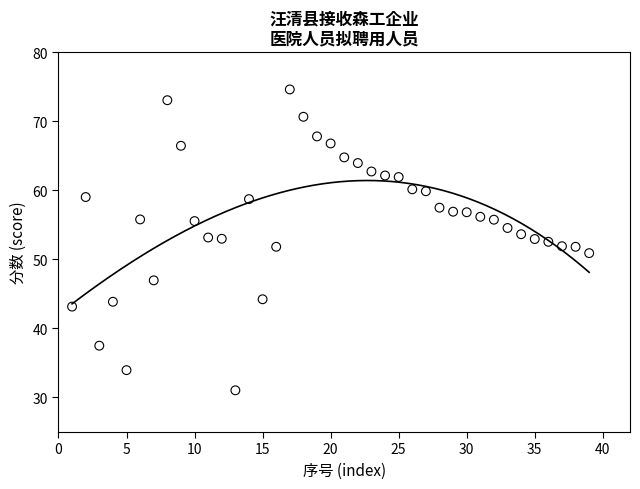

What is the range of X values (max minus min)?

38.0